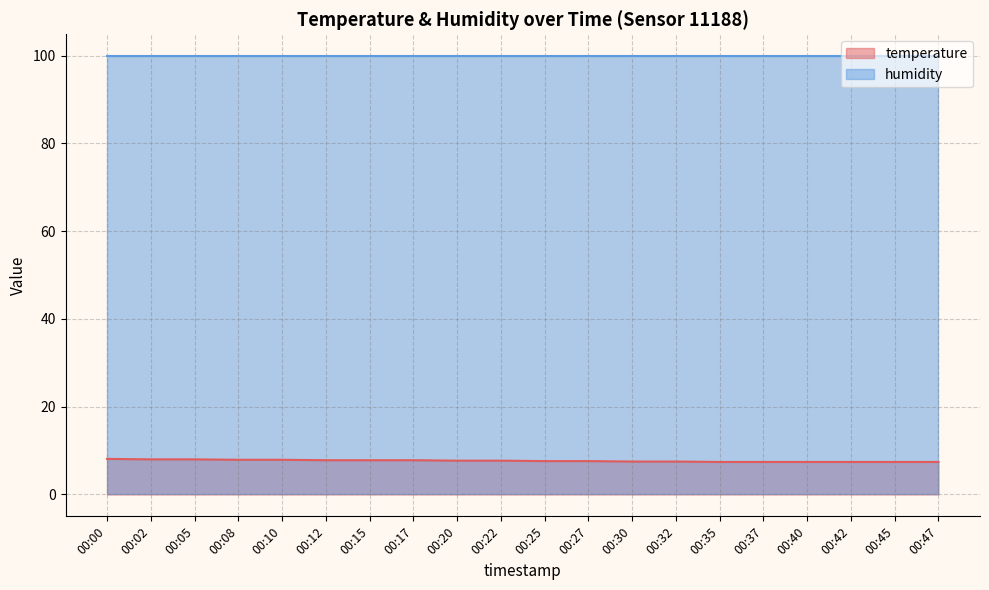

Count the number of data series in this chart.

2